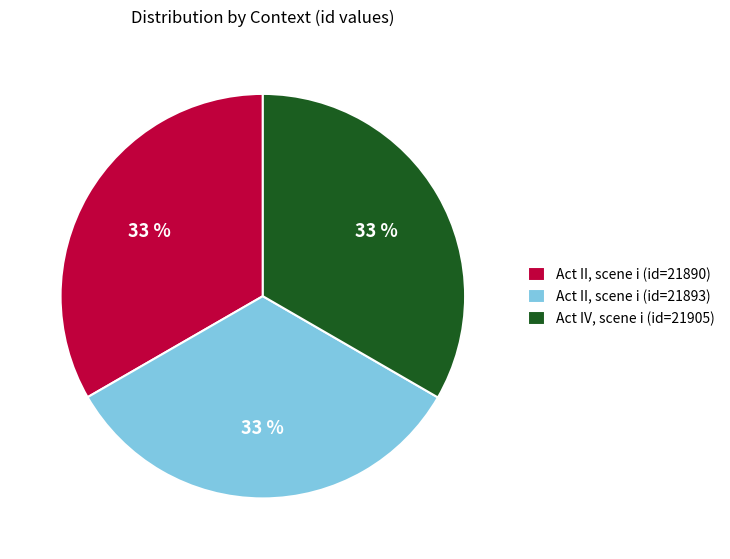

What percentage is the Act II, scene i (id=21893) slice, to the nearest percent?

33%